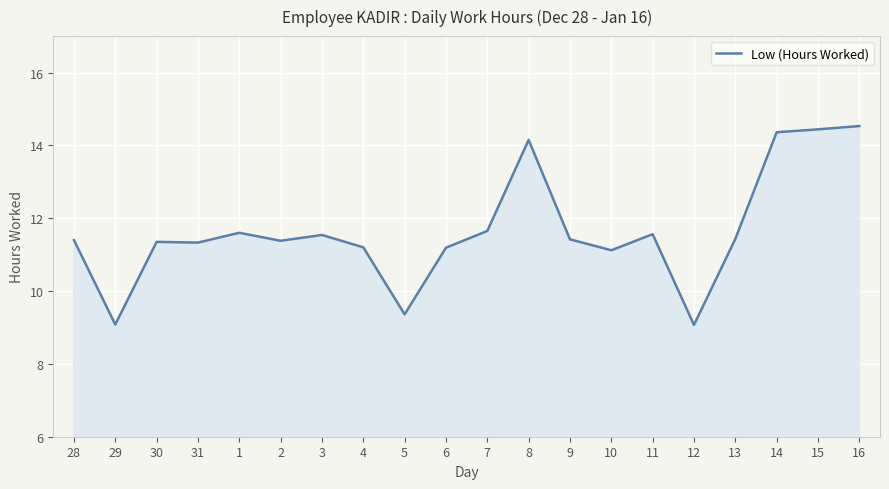

How many lines are shown in the chart?

1